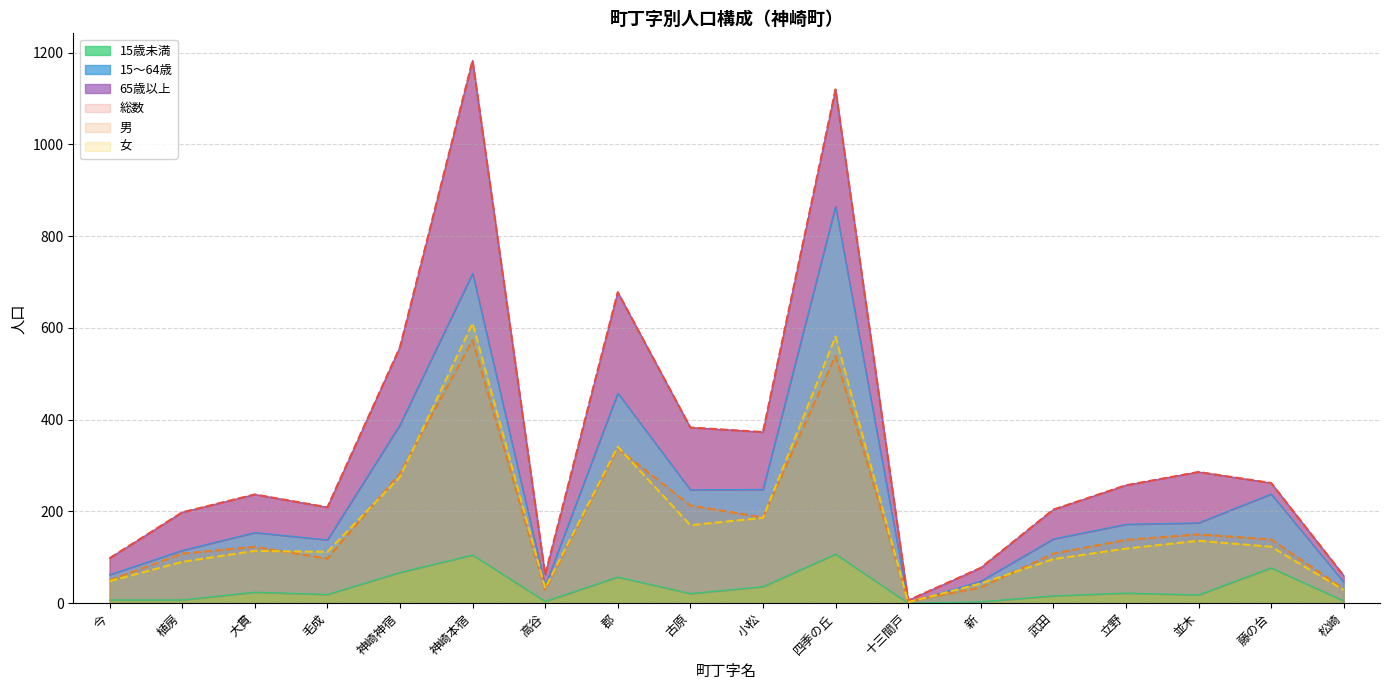

True or false: 女 and 15歳未満 cross at least once.

False